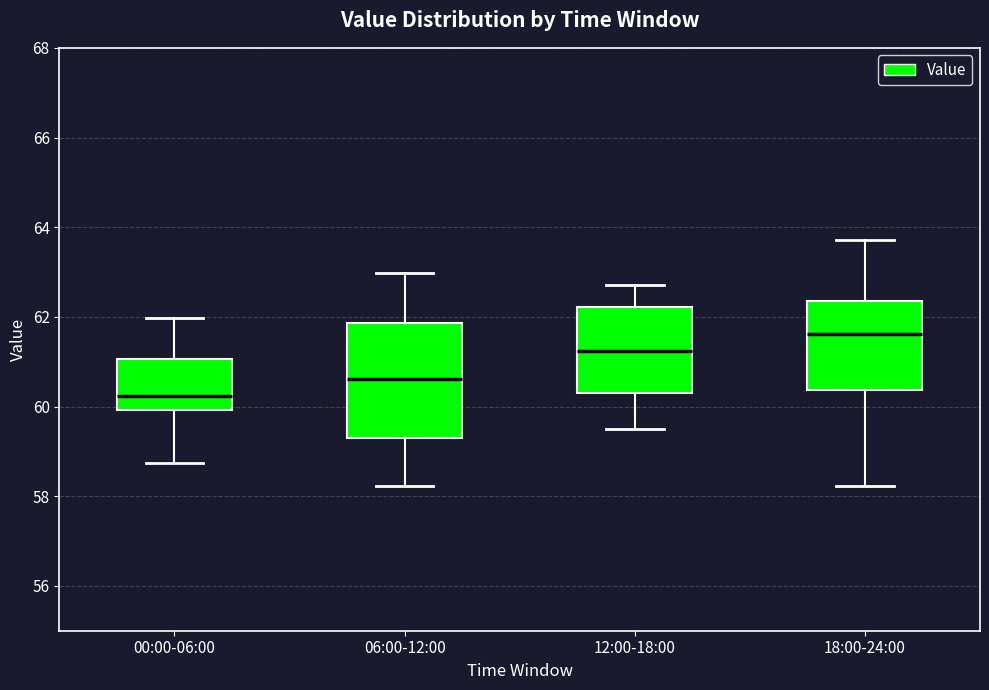

Reading left to right, read every box against the y-axis: the position of its median line, the range the box covers, and the ends of its whiskers. The values are not printed on the chart, so give them approximately, as read against the axis.

00:00-06:00: median 60.2, box 60.0 to 61.0, whiskers 58.8 to 62.0
06:00-12:00: median 60.6, box 59.4 to 61.8, whiskers 58.2 to 63.0
12:00-18:00: median 61.2, box 60.4 to 62.2, whiskers 59.4 to 62.8
18:00-24:00: median 61.6, box 60.4 to 62.4, whiskers 58.2 to 63.8